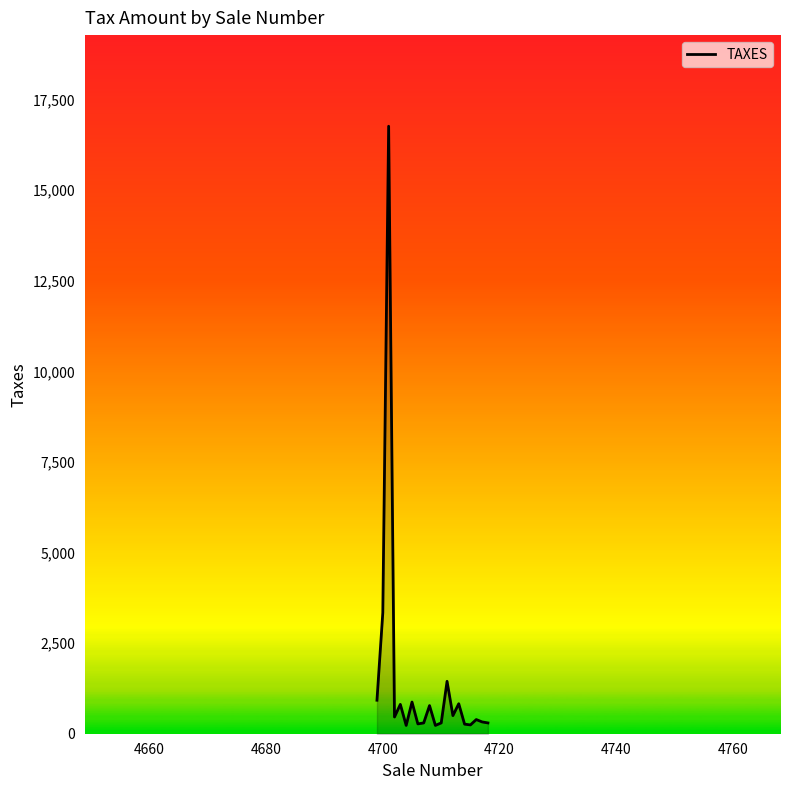

What is the greatest value displayed?

16763.0